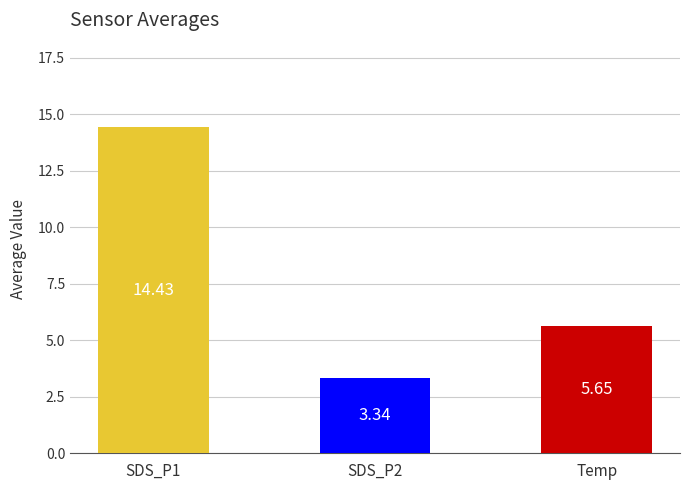

What is the sum of all values?

23.4